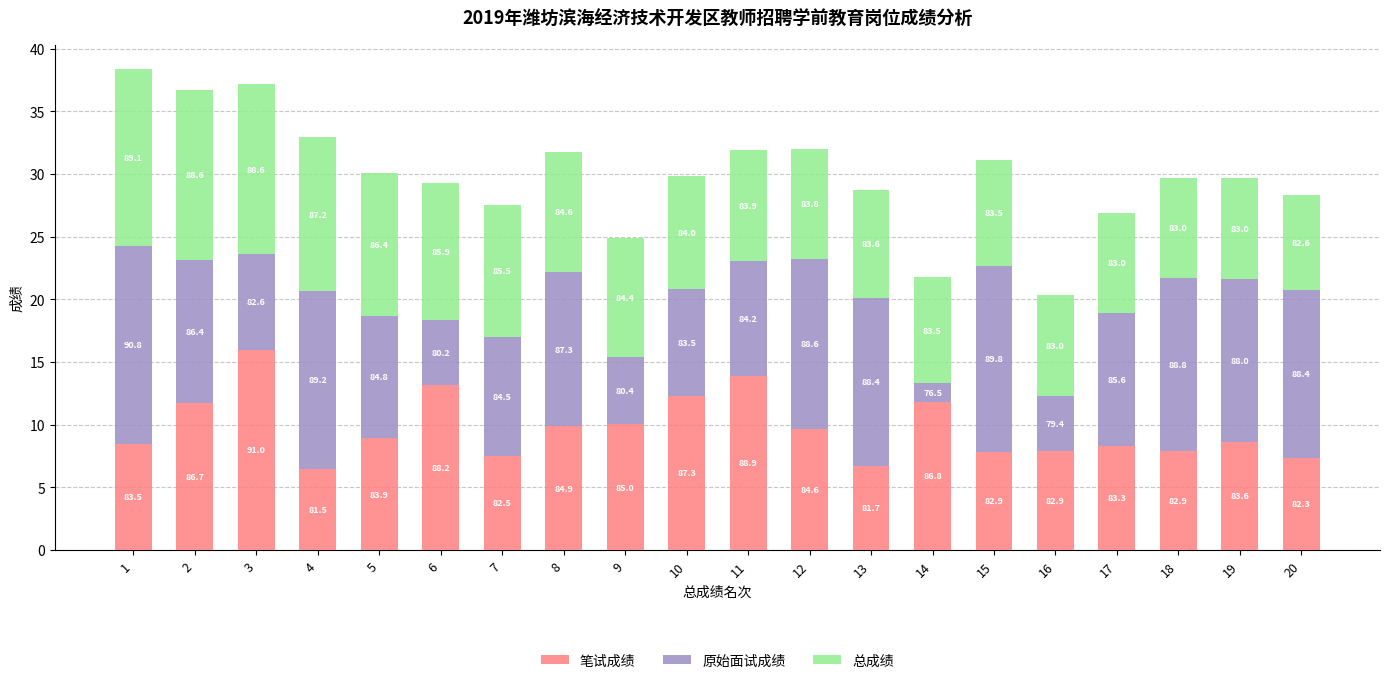

The 原始面试成绩 series shows 15.8 at 1. True or false?

True